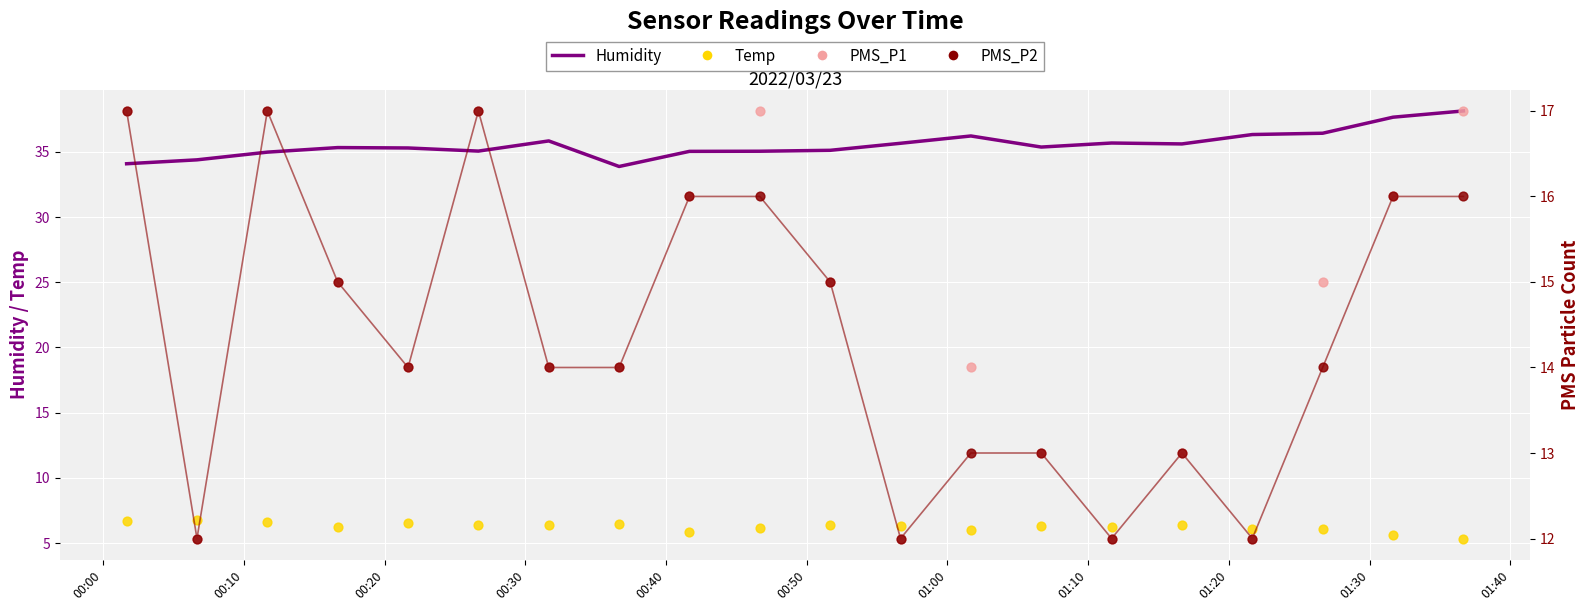

What is the total value across all series at 00:20?

75.6